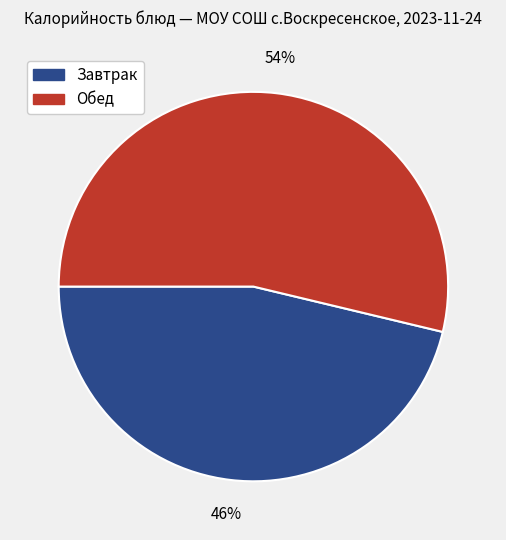

To the nearest percent, what is the average slice percentage?

50%